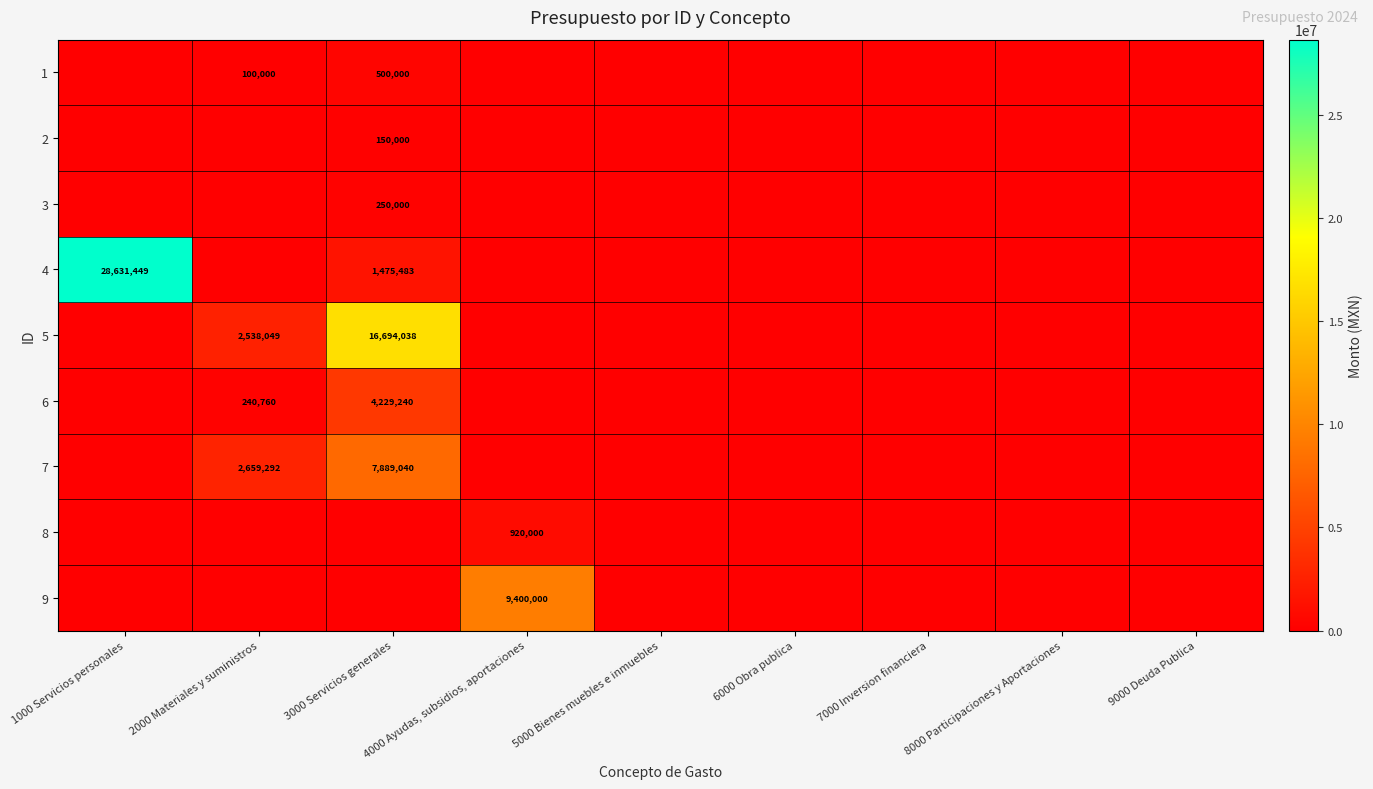

What is the spread (max minus min) of values at 4000 Ayudas, subsidios, aportaciones?

9400000